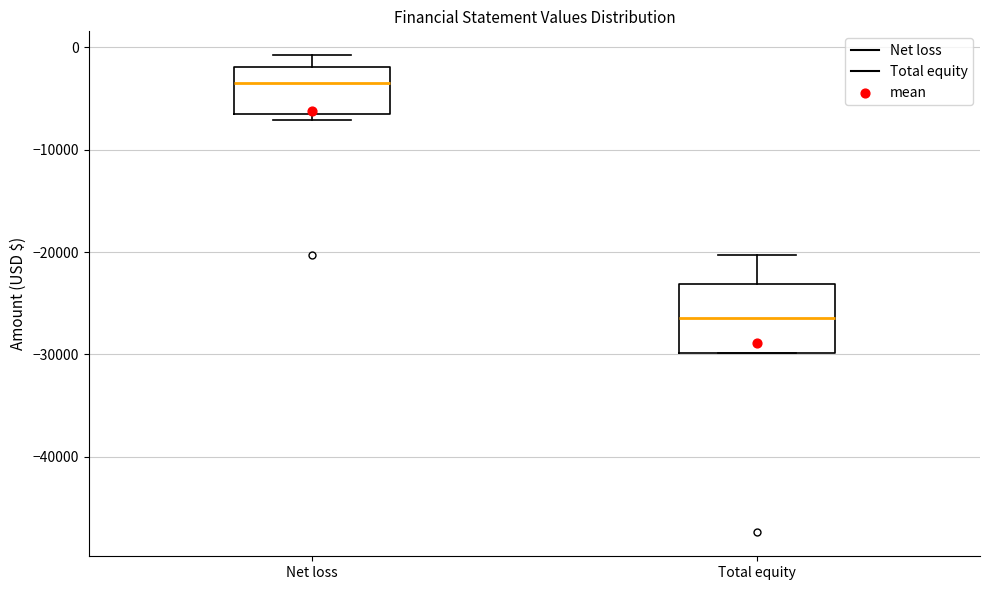

Where does the upper whisker of the box for Total equity end on the y-axis? The values are not printed on the chart, so give them approximately, as read against the axis.

-20000